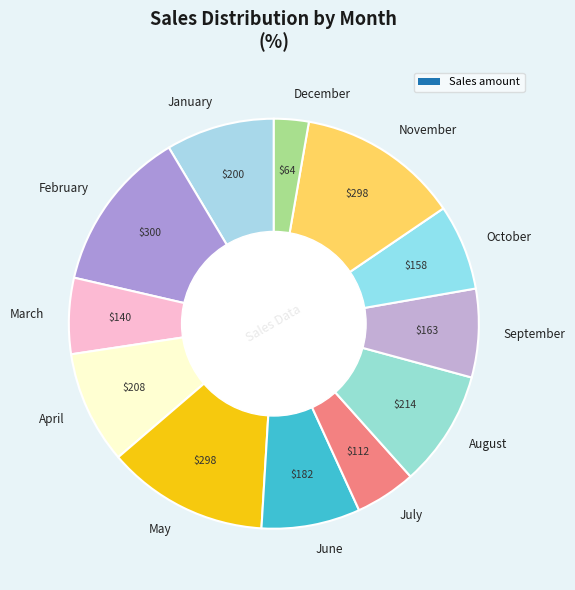

Combined, do April and February account for over 50%?

No